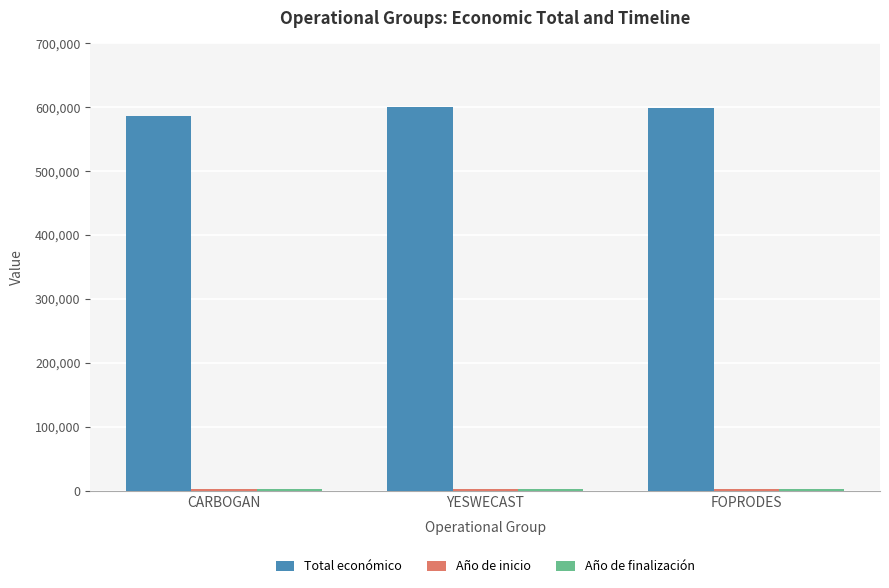

What is the total value across all series at CARBOGAN?

589965